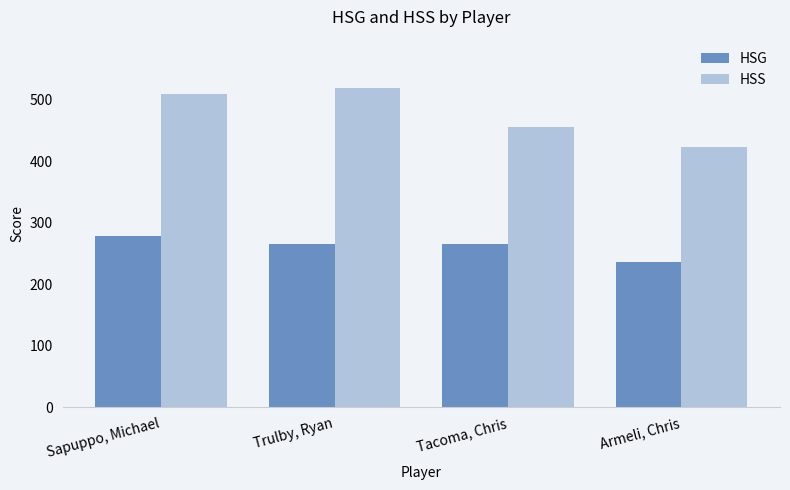

List the labels in order of HSS value, smallest first.

Armeli, Chris, Tacoma, Chris, Sapuppo, Michael, Trulby, Ryan